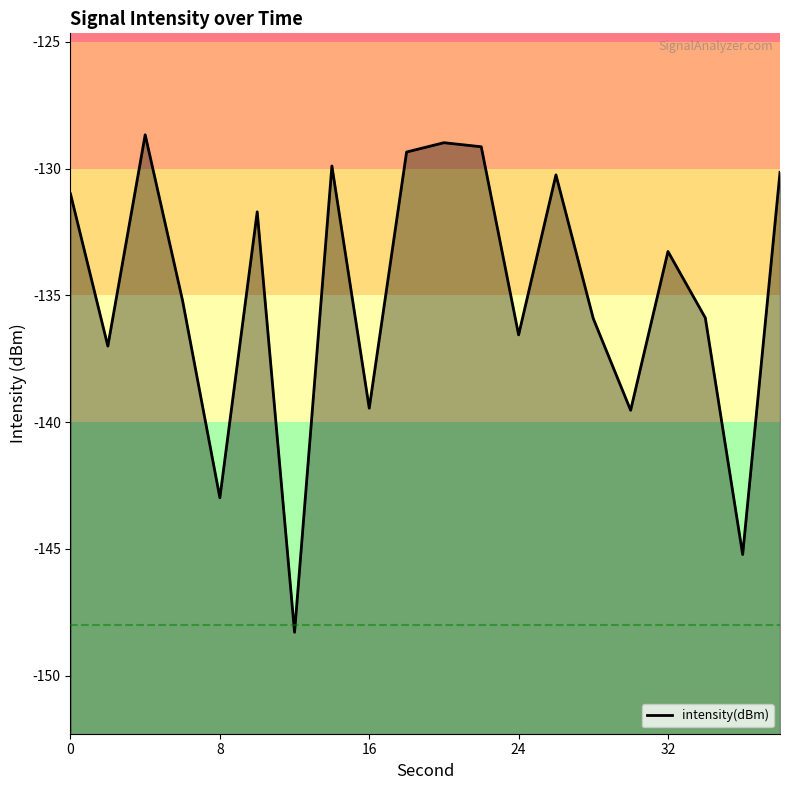

What is the maximum value shown in the chart?

-128.7